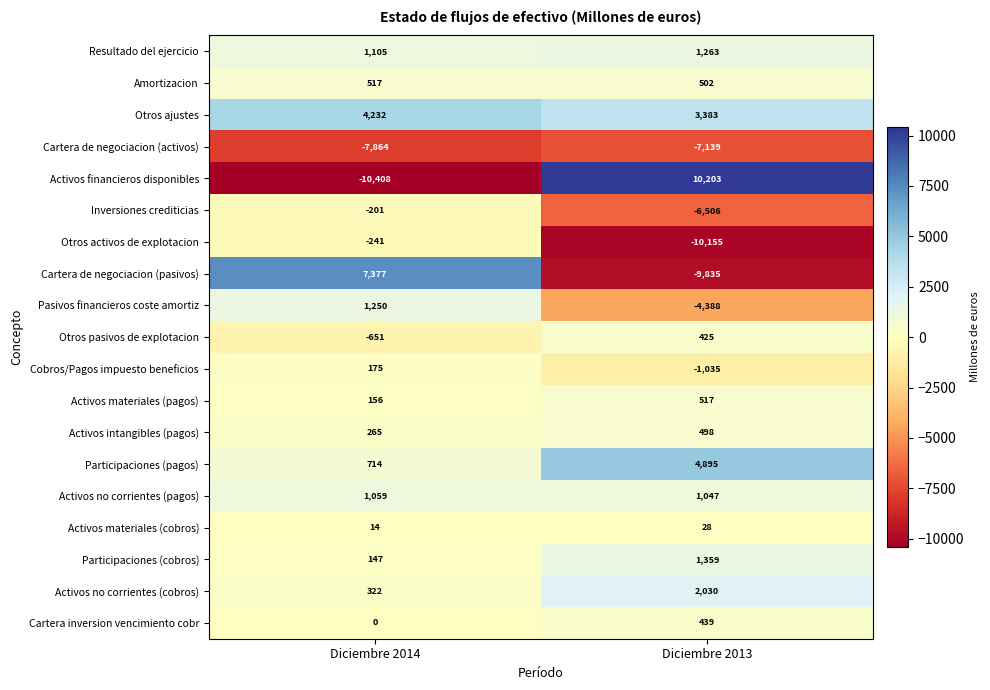

The value of Otros ajustes at Diciembre 2014 is 2323. True or false?

False